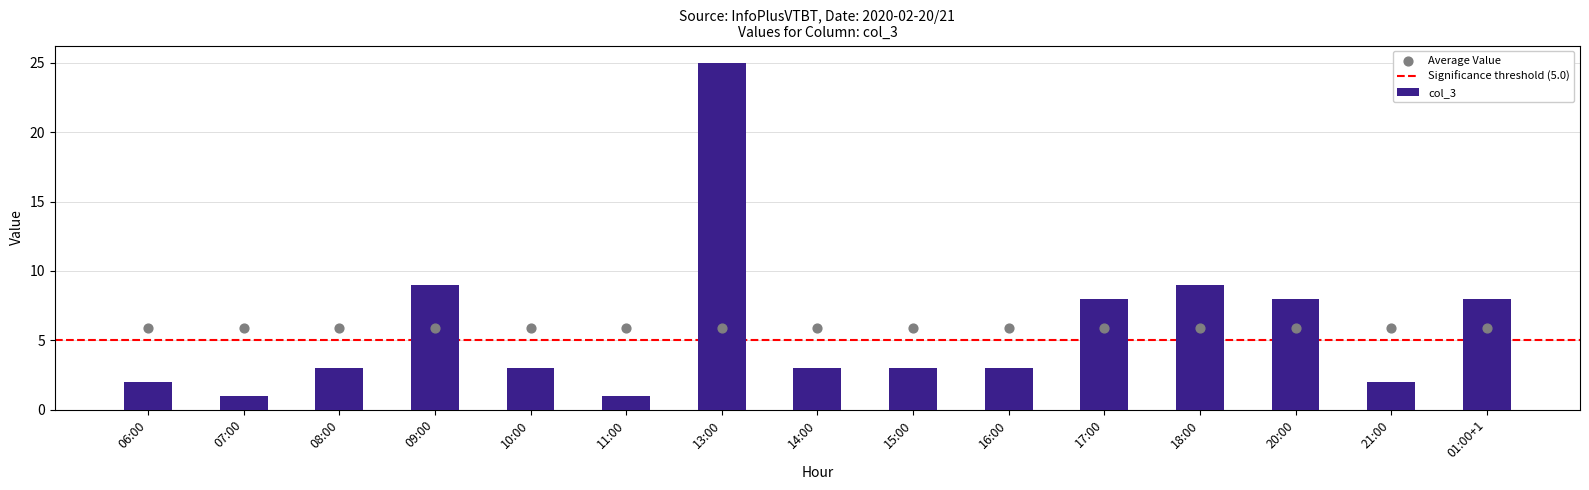

What is the ratio of the value at 13:00 to the value at 01:00+1?

3.1